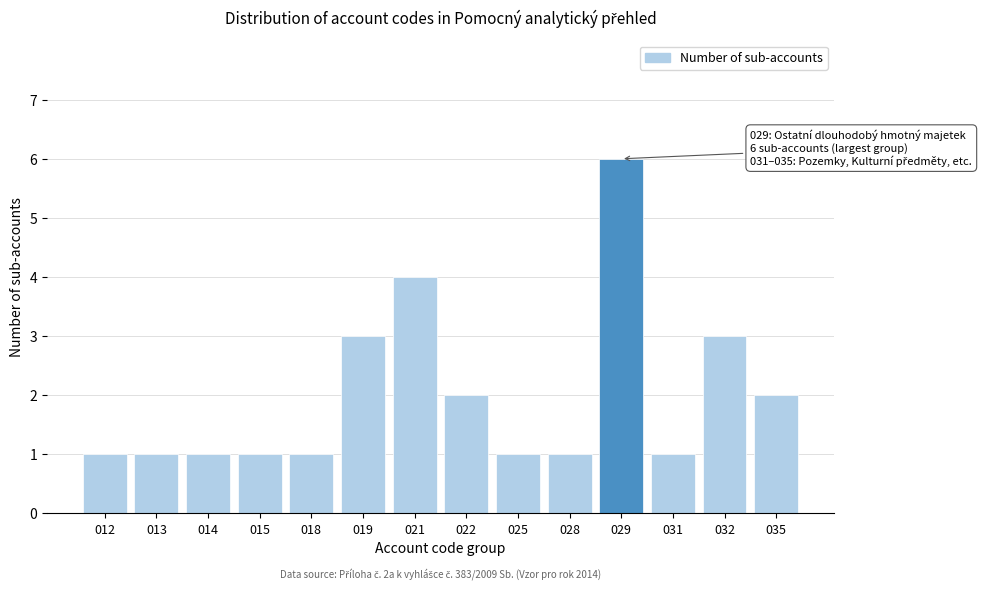

Reading left to right, list all the values displayed in this chart.

1	1	1	1	1	3	4	2	1	1	6	1	3	2